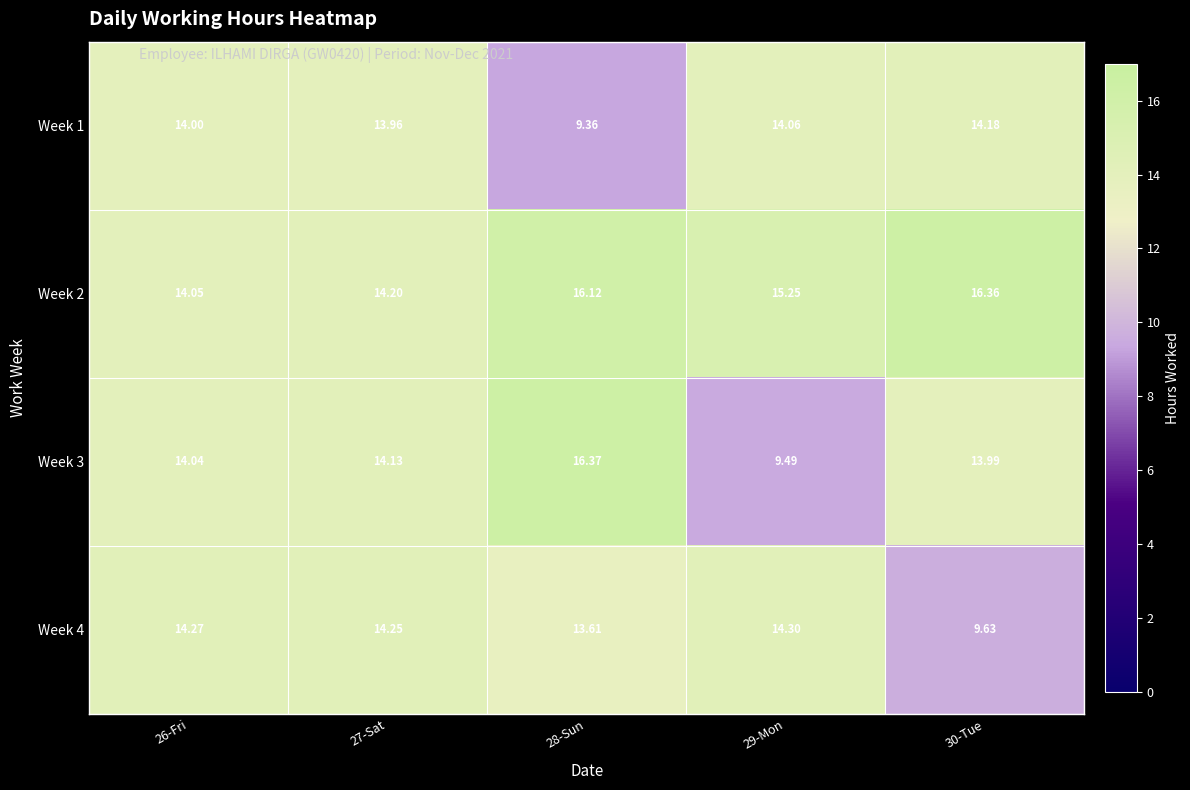

Is the value of Week 4 at 30-Tue greater than the value of Week 2 at 29-Mon?

No